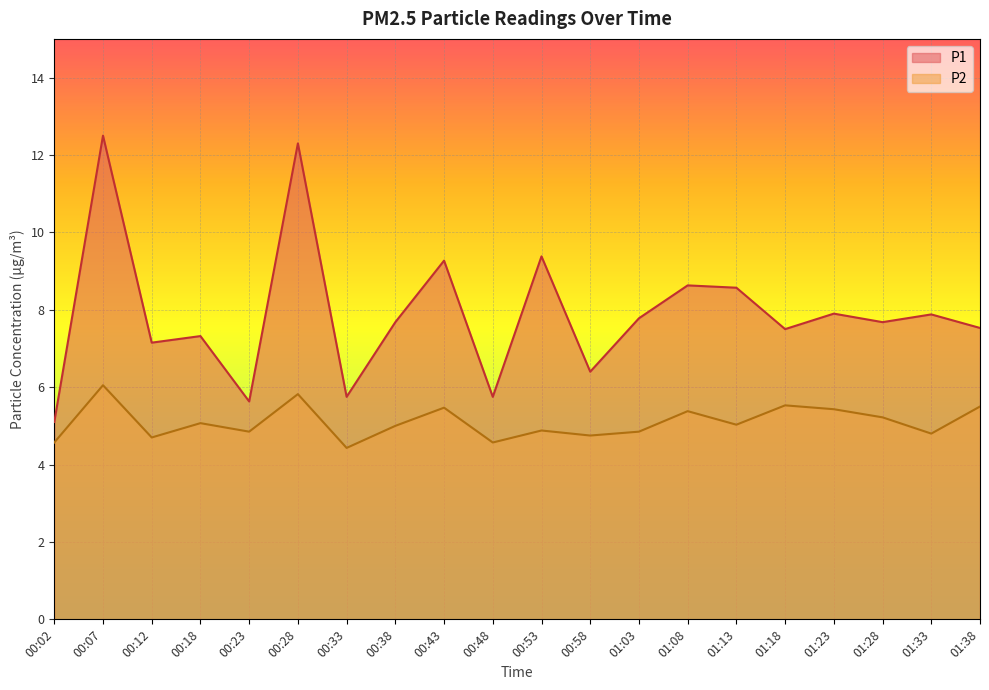

What is the difference between the highest and lowest values at 00:12?

2.5